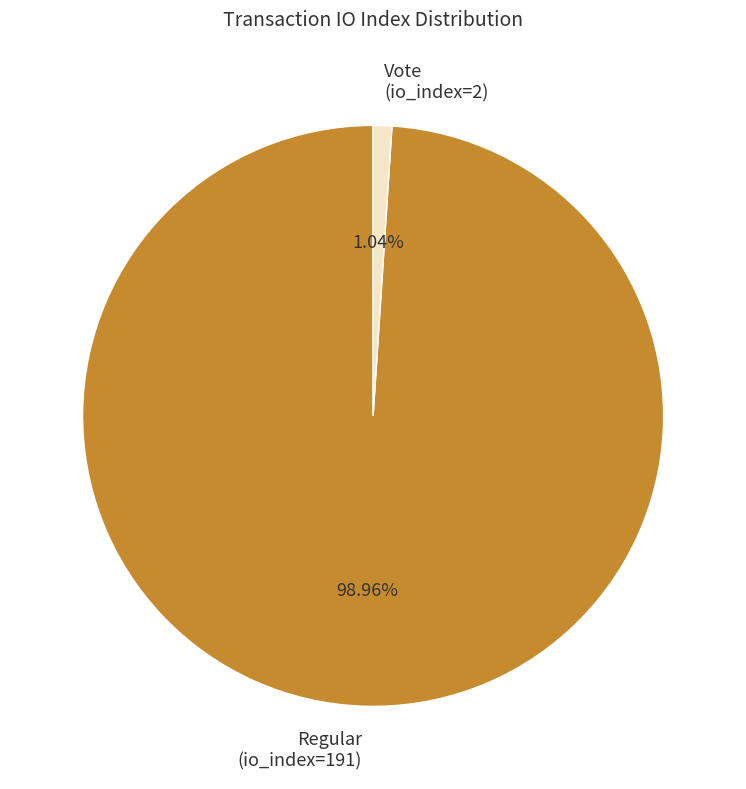

Between Regular and Vote, which is larger?

Regular